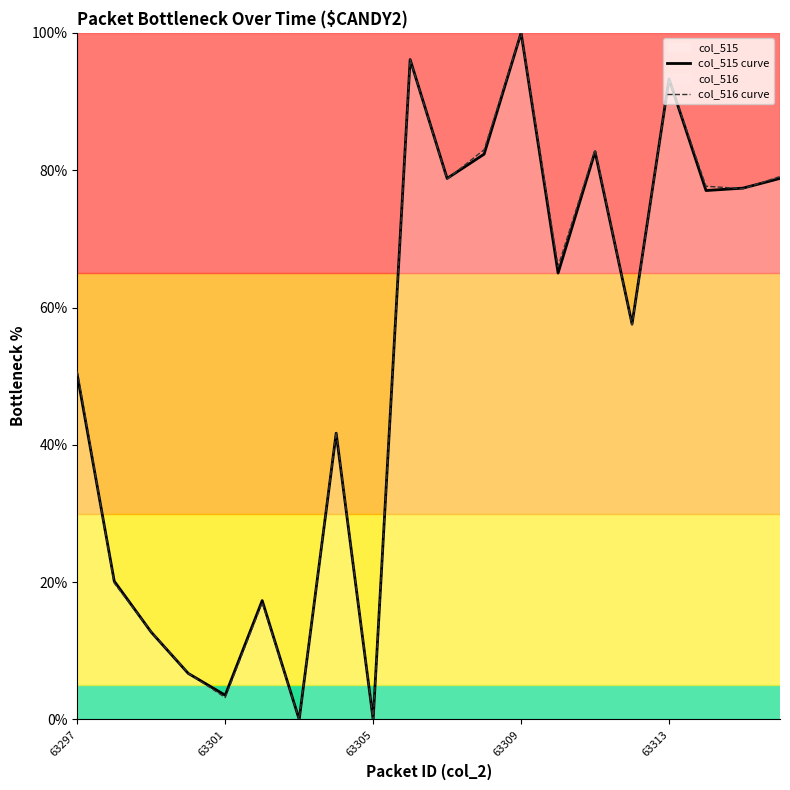

True or false: col_516 curve has more than 0 interior local peaks.

True